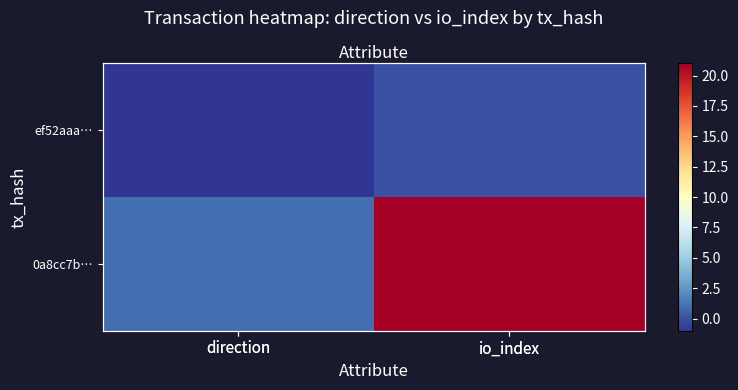

Rank the series at direction from lowest to highest value.

ef52aaa…, 0a8cc7b…